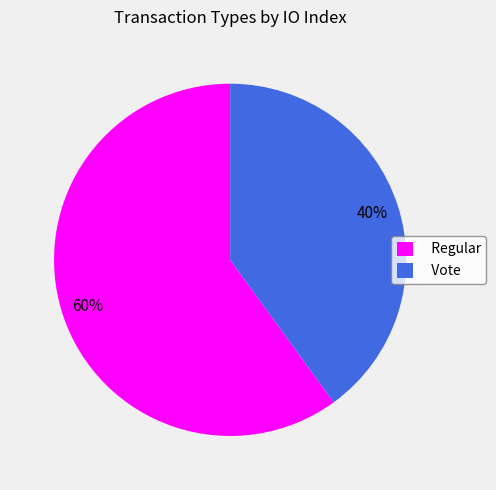

What is the ratio of the value at Regular to the value at Vote?

1.5